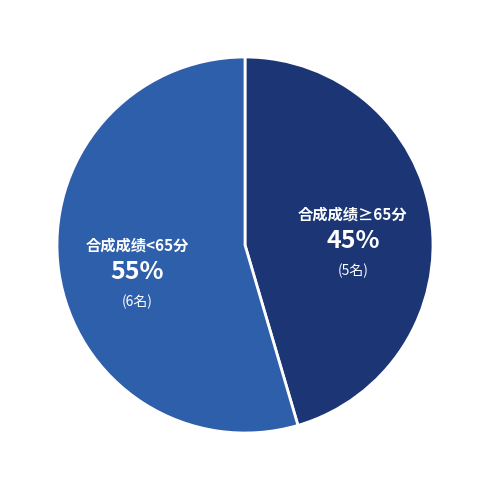

Which slice is the largest?

合成成绩<65分